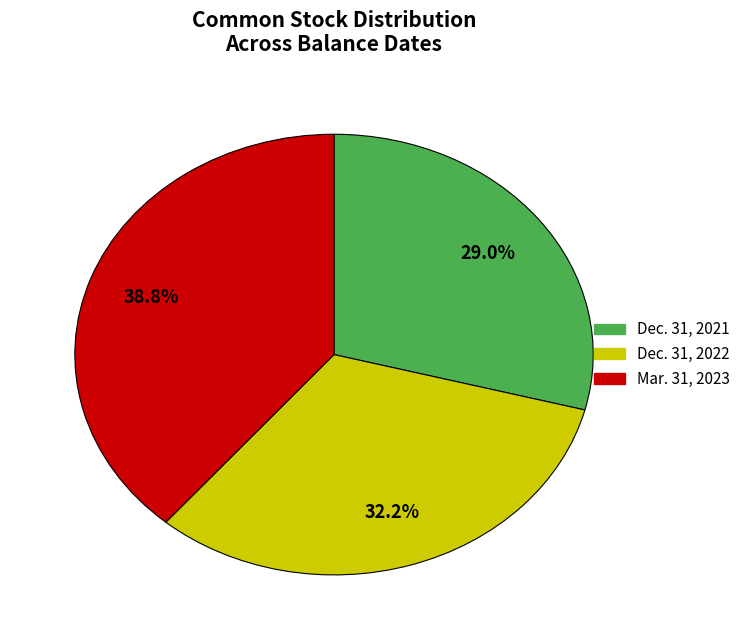

To the nearest percent, what is the difference between the Dec. 31, 2021 and Mar. 31, 2023 slice percentages?

10%